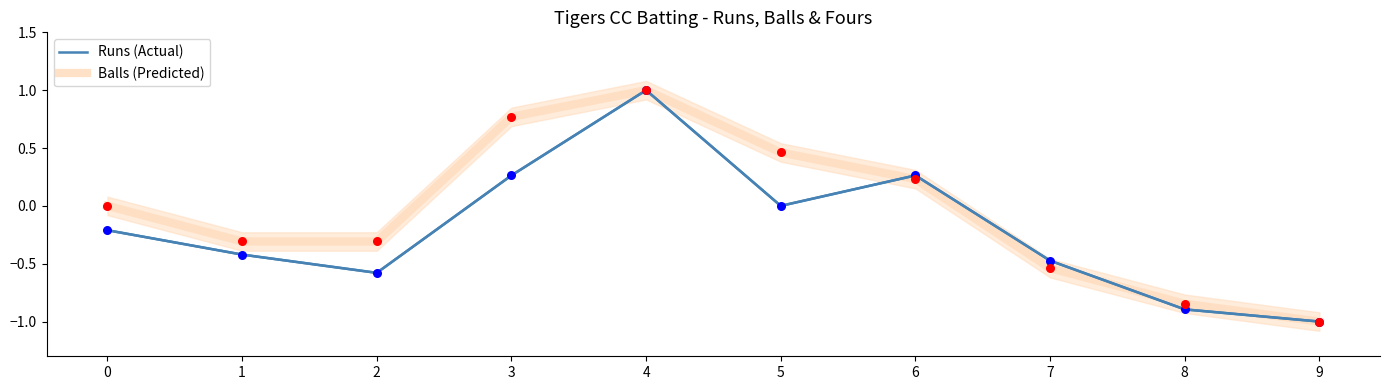

What is the total value across all series at 4?

2.0